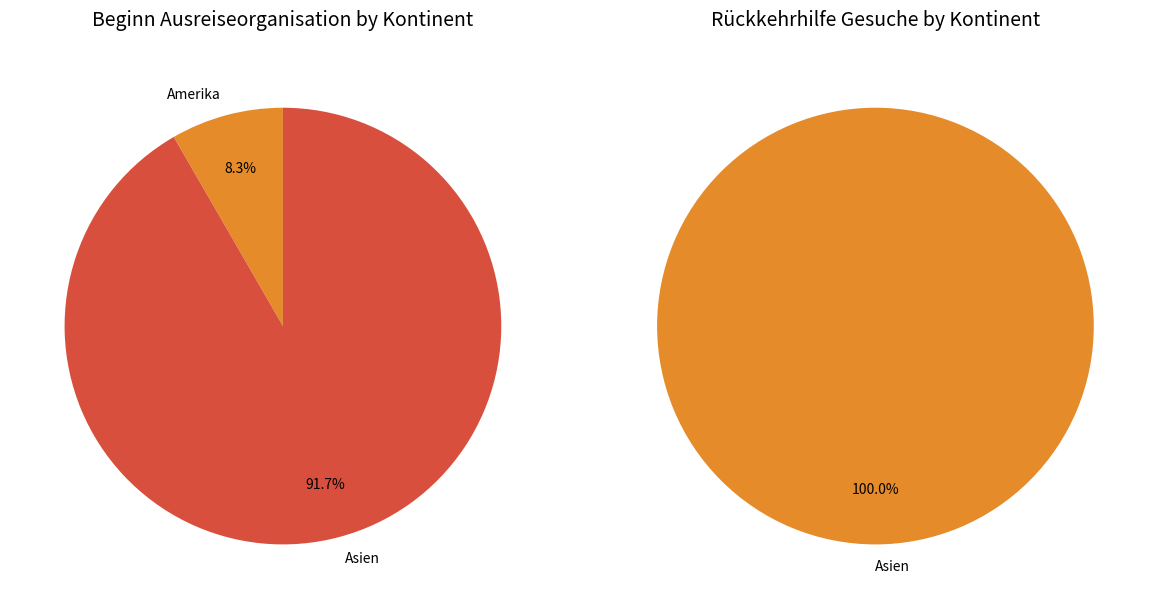

Is Europa the majority of the pie?

No